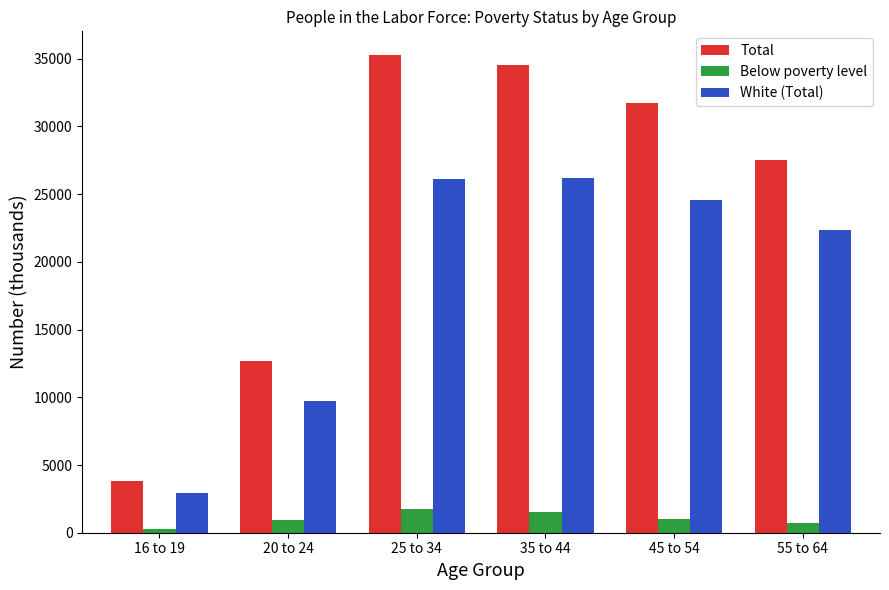

What is the total value across all series at 55 to 64?

50609